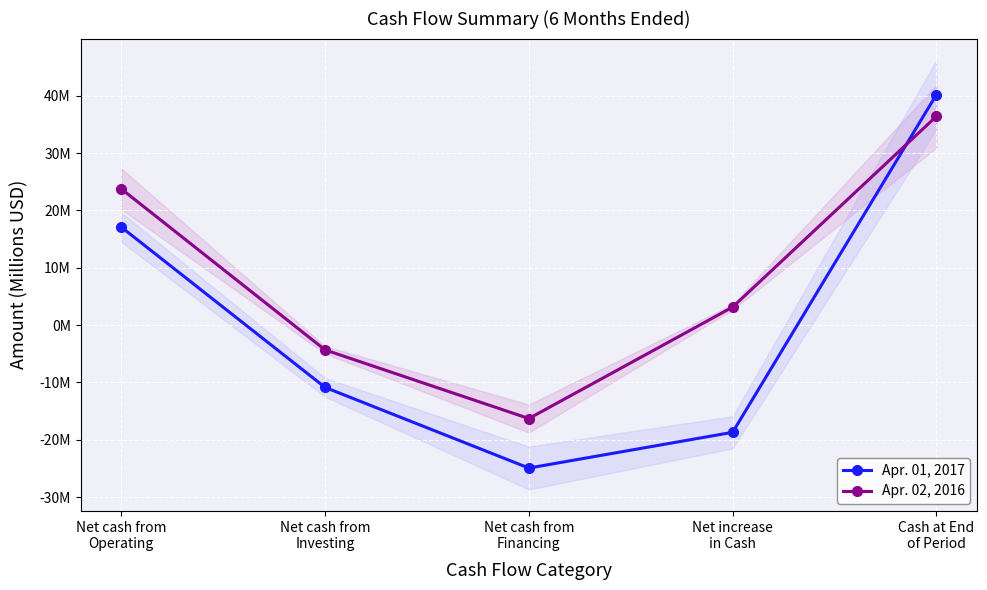

Is this an area chart (filled region under the line)?

No